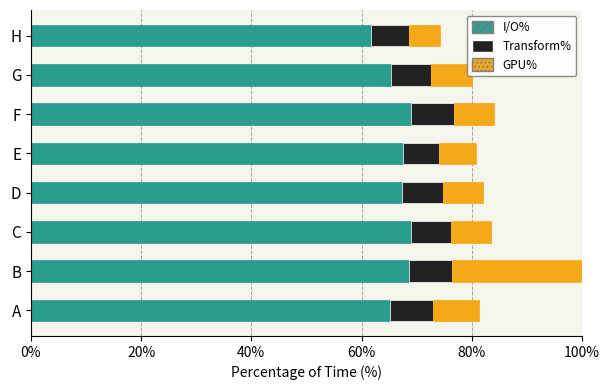

What position from the left is 0%?

1